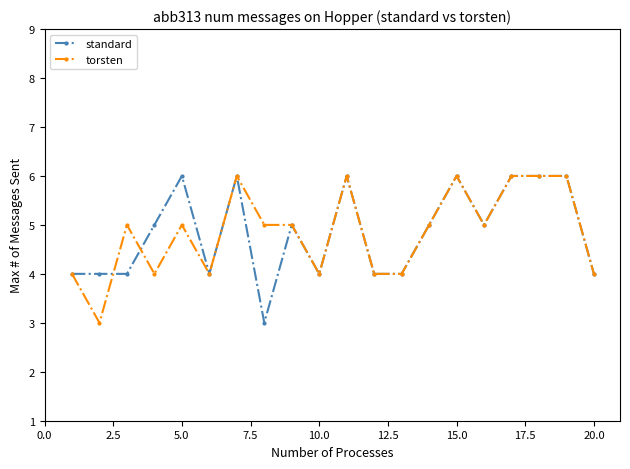

True or false: torsten has more than 1 points higher than both neighbors.

True